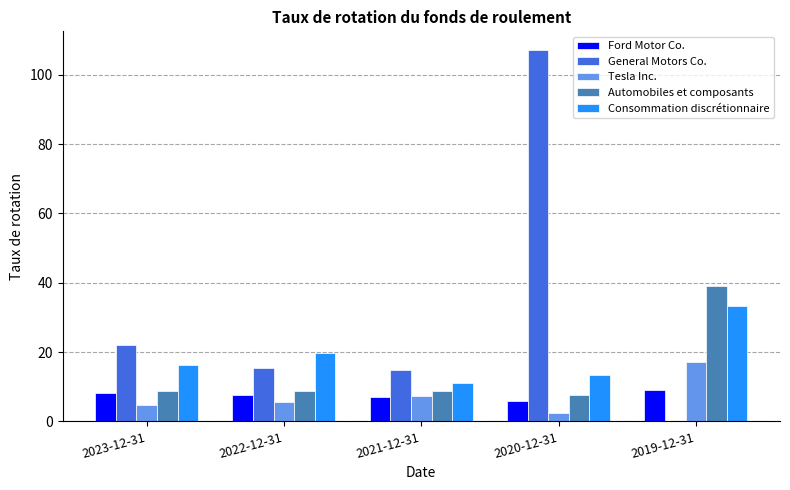

What is the total value across all series at 2021-12-31?

48.8